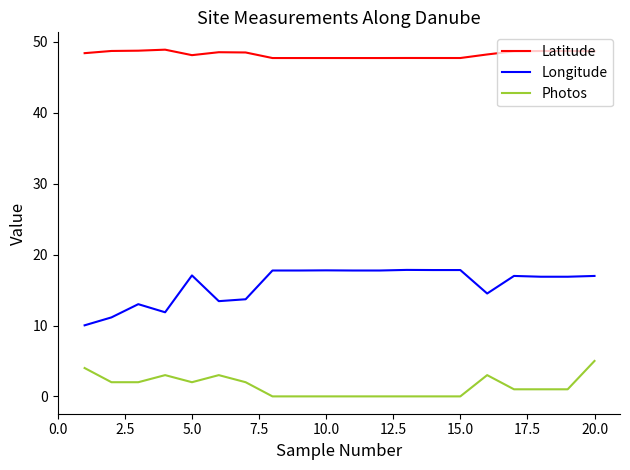

Does the chart display data point markers on the line(s)?

No